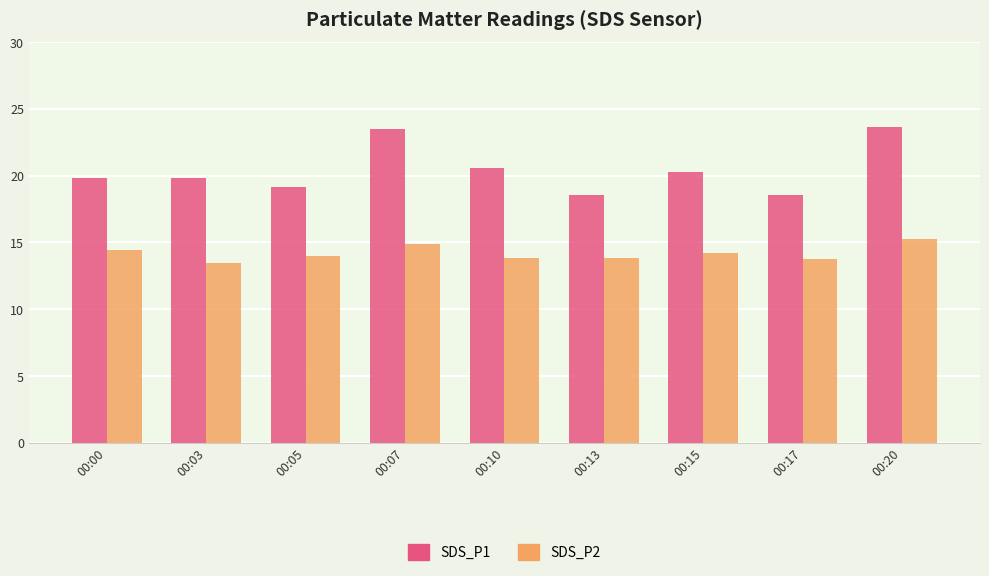

What is the spread (max minus min) of values at 00:20?

8.4